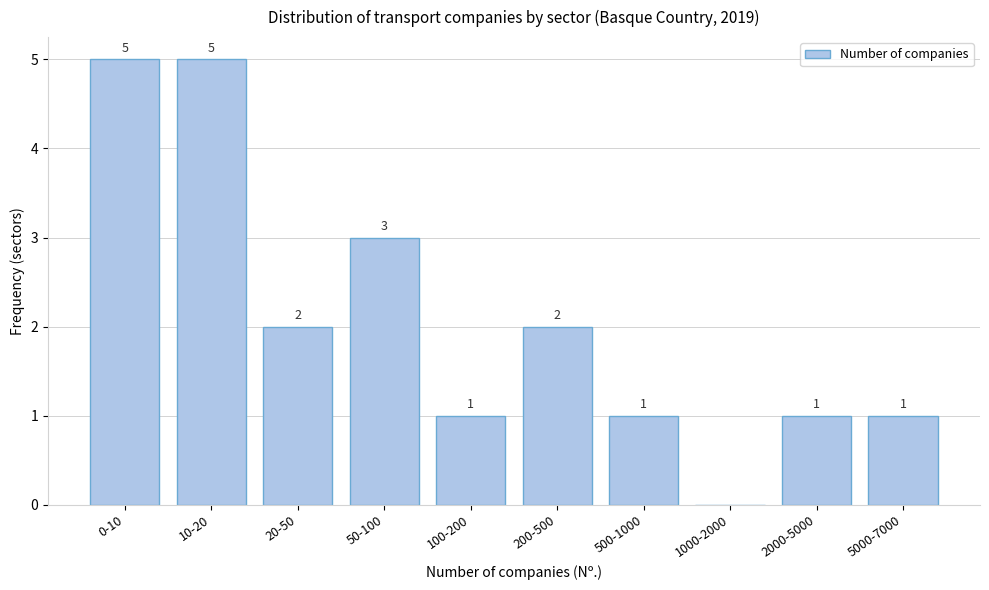

Reading left to right, list all the values displayed in this chart.

0-10=5	10-20=5	20-50=2	50-100=3	100-200=1	200-500=2	500-1000=1	1000-2000=0	2000-5000=1	5000-7000=1